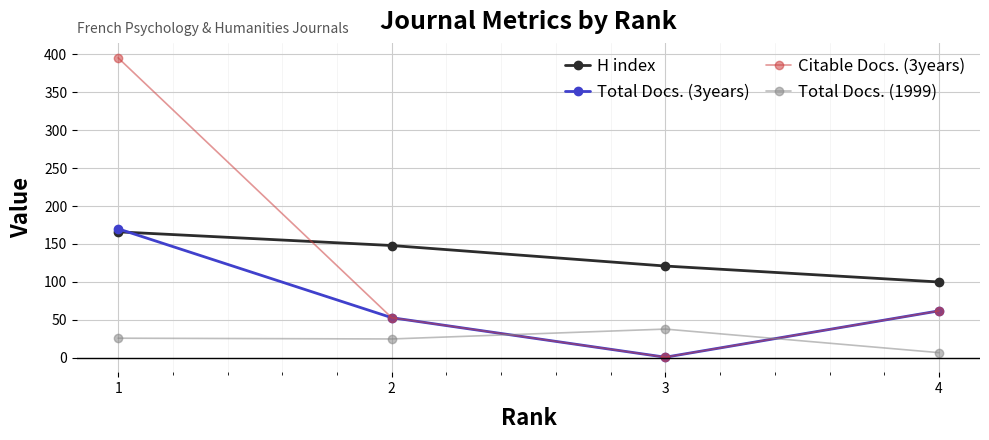

How many series are shown in this chart?

4